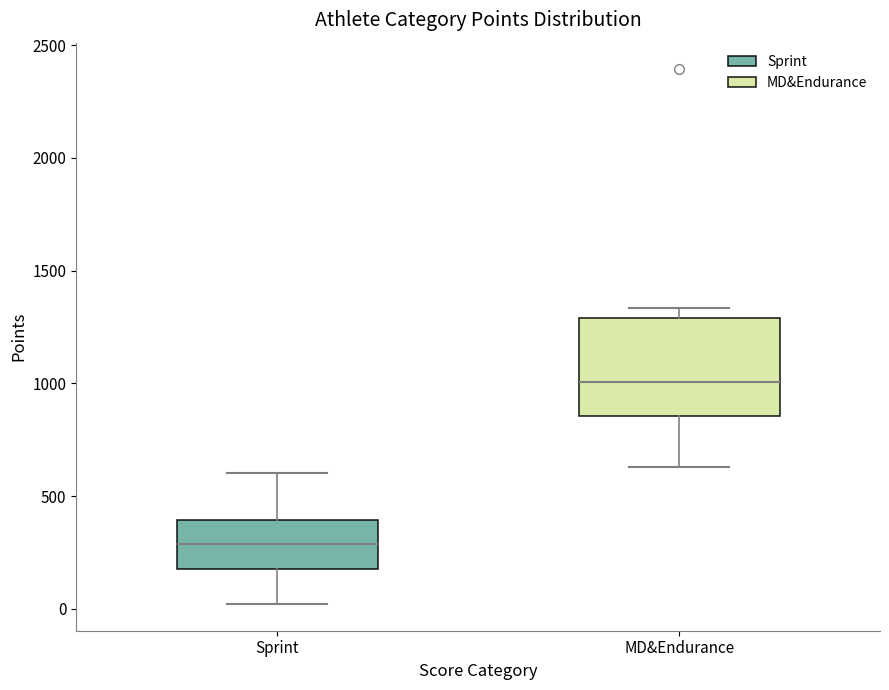

Where is the lower edge of the box for Sprint on the y-axis? The values are not printed on the chart, so give them approximately, as read against the axis.

150